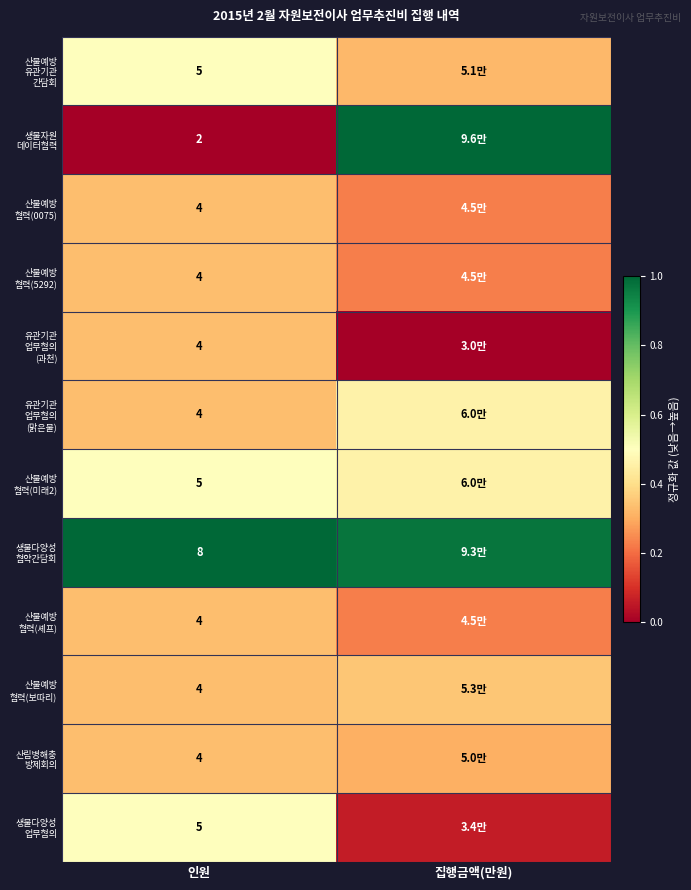

What is the total value across all series at 인원?

53.0